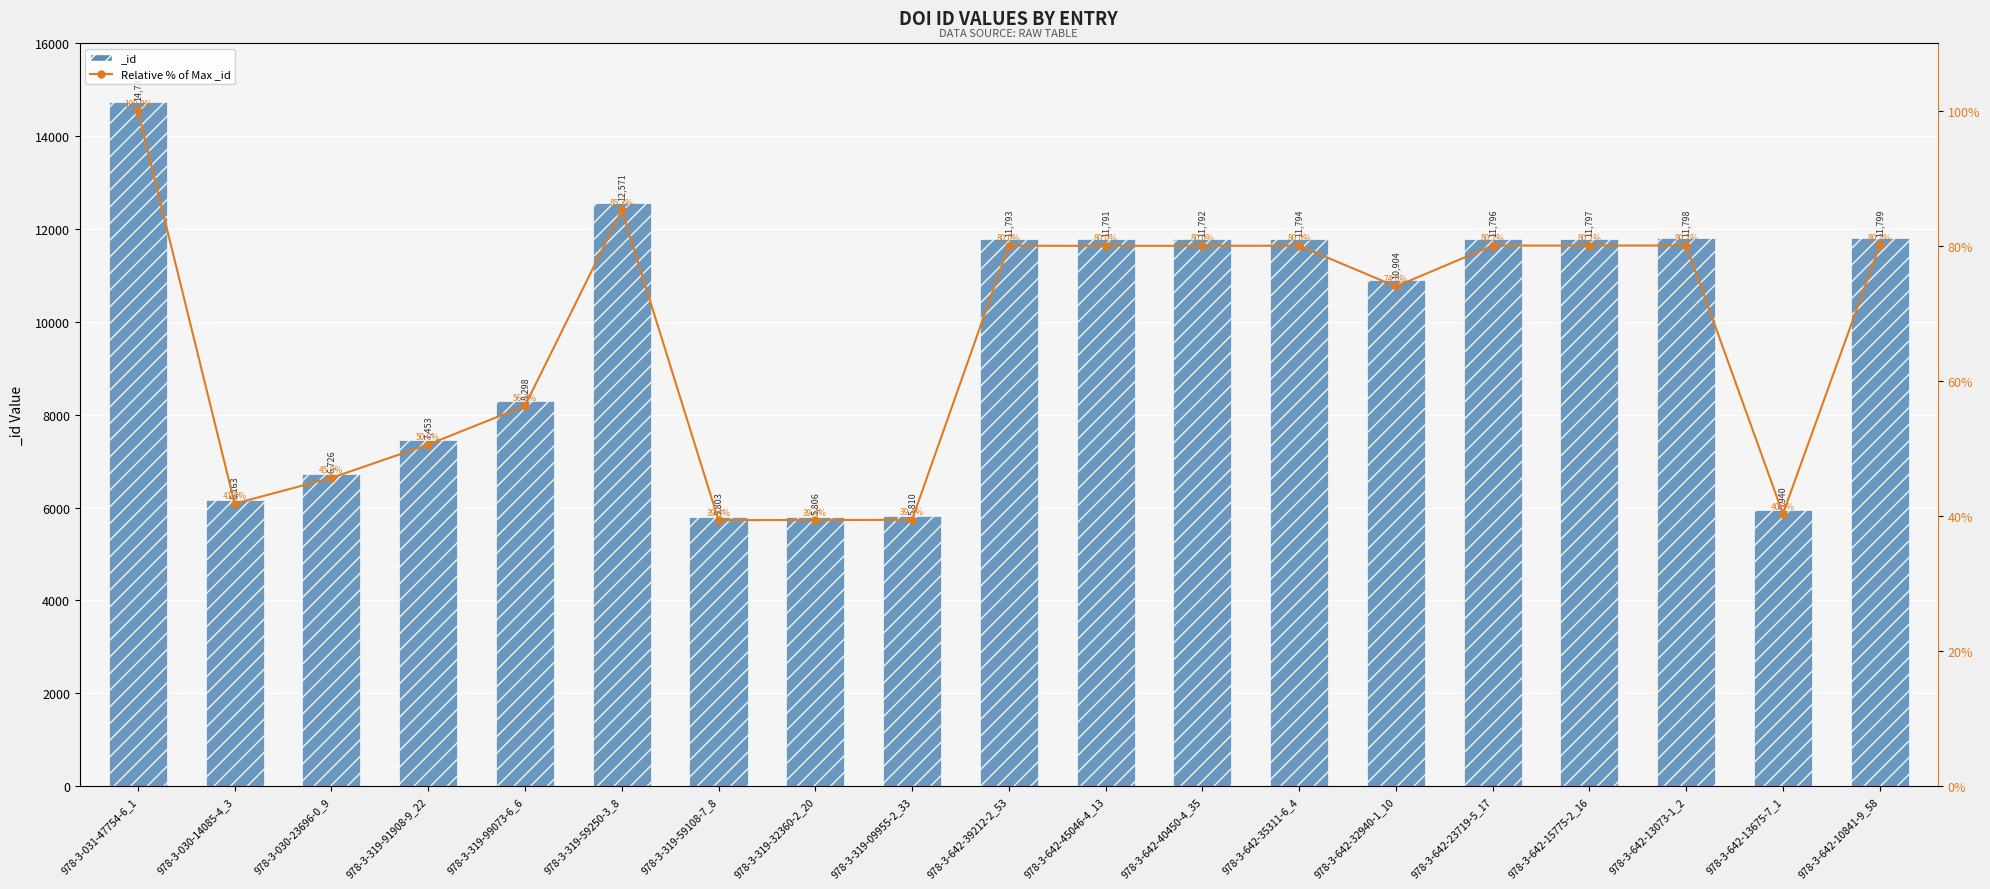

Reading left to right, transcribe all the data shown in this chart.

978-3-031-47754-6_1=100.0	978-3-030-14085-4_3=41.8	978-3-030-23696-0_9=45.6	978-3-319-91908-9_22=50.6	978-3-319-99073-6_6=56.3	978-3-319-59250-3_8=85.3	978-3-319-59108-7_8=39.4	978-3-319-32360-2_20=39.4	978-3-319-09955-2_33=39.4	978-3-642-39212-2_53=80.0	978-3-642-45046-4_13=80.0	978-3-642-40450-4_35=80.0	978-3-642-35311-6_4=80.0	978-3-642-32940-1_10=74.0	978-3-642-23719-5_17=80.1	978-3-642-15775-2_16=80.1	978-3-642-13073-1_2=80.1	978-3-642-13675-7_1=40.3	978-3-642-10841-9_58=80.1